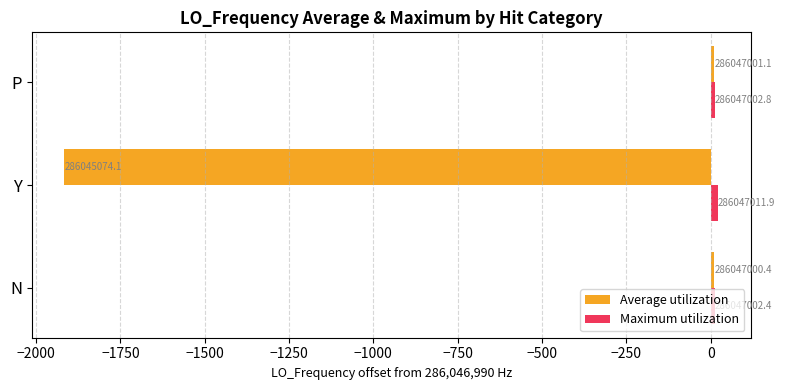

What is the value of the Maximum utilization bar at the 3rd from the left?

12.8